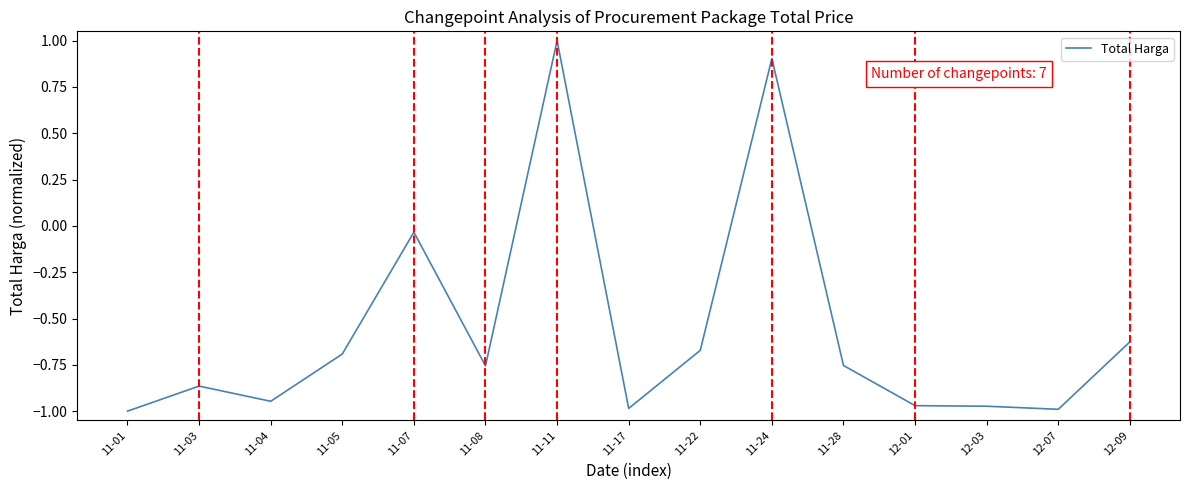

What is the maximum value shown in the chart?

1.0